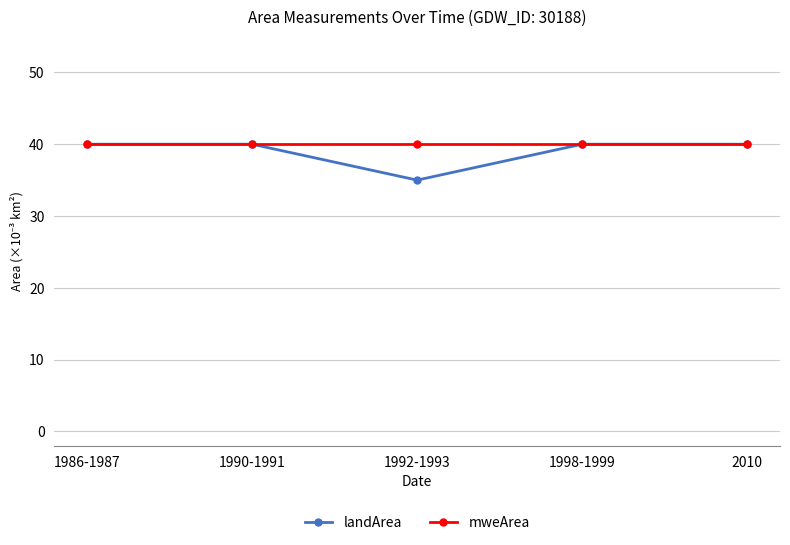

Between 1990-1991 and 1992-1993, which series saw the biggest shift?

landArea